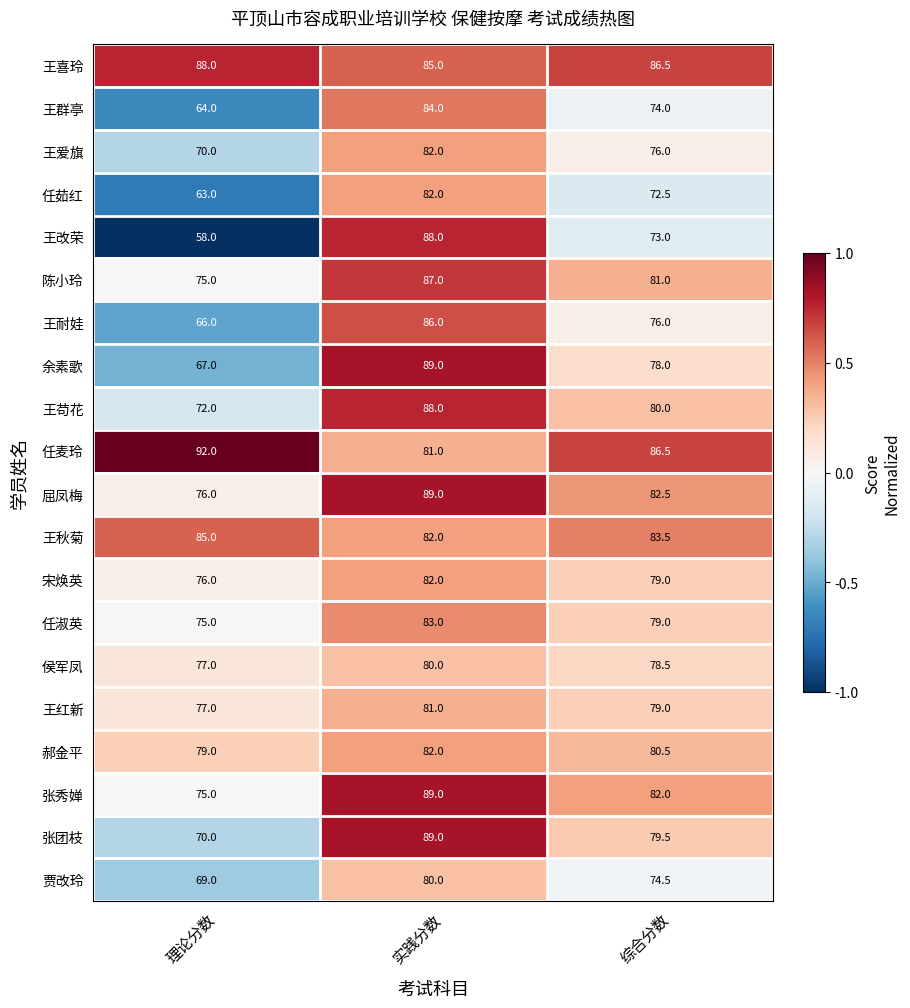

At which category is the sum across all series the highest?

实践分数